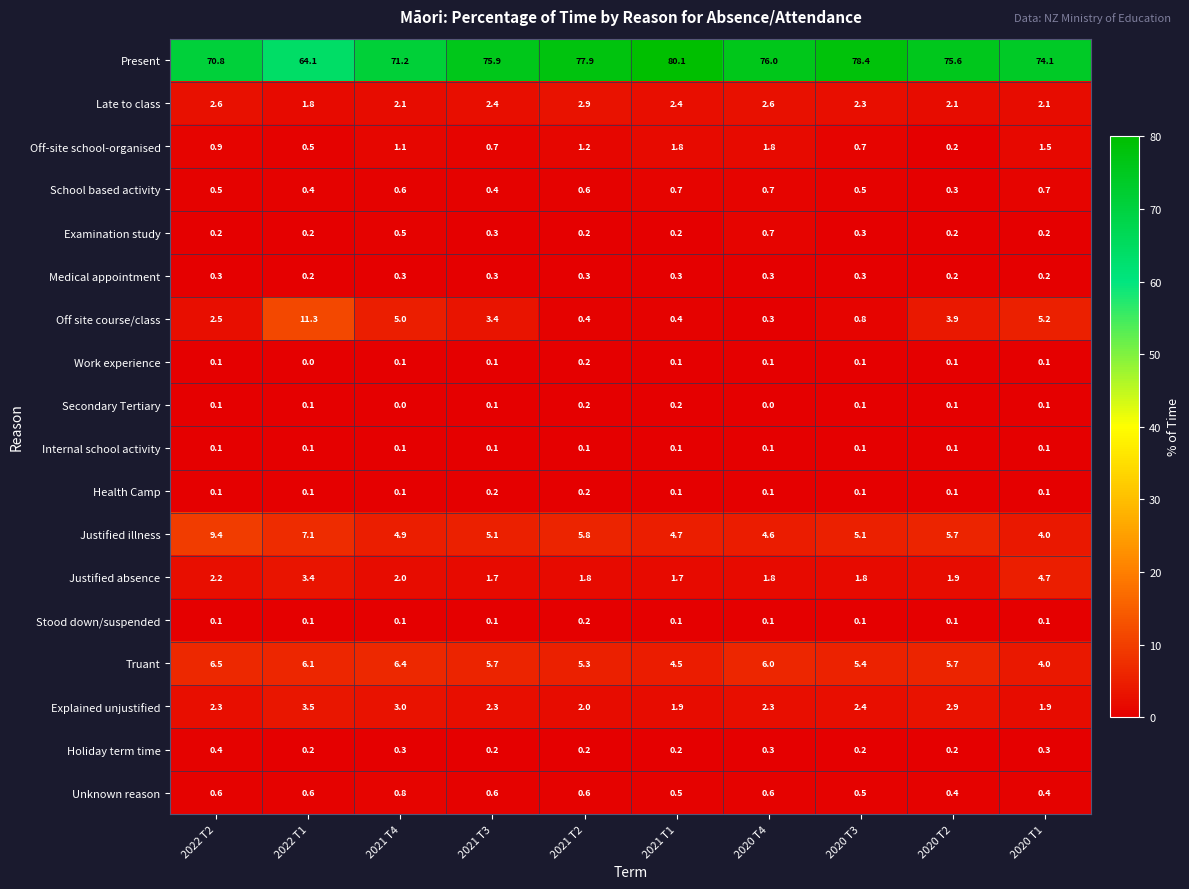

Which series has the largest total across all categories?

Present